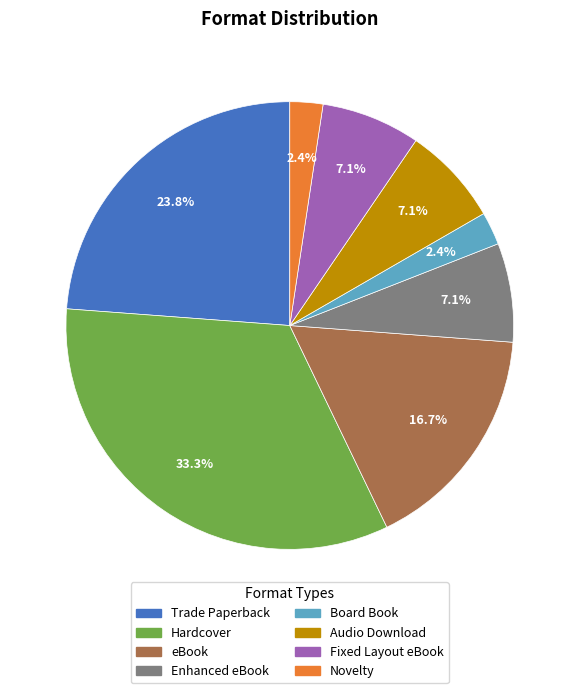

What percentage is the Audio Download slice, to the nearest percent?

7%